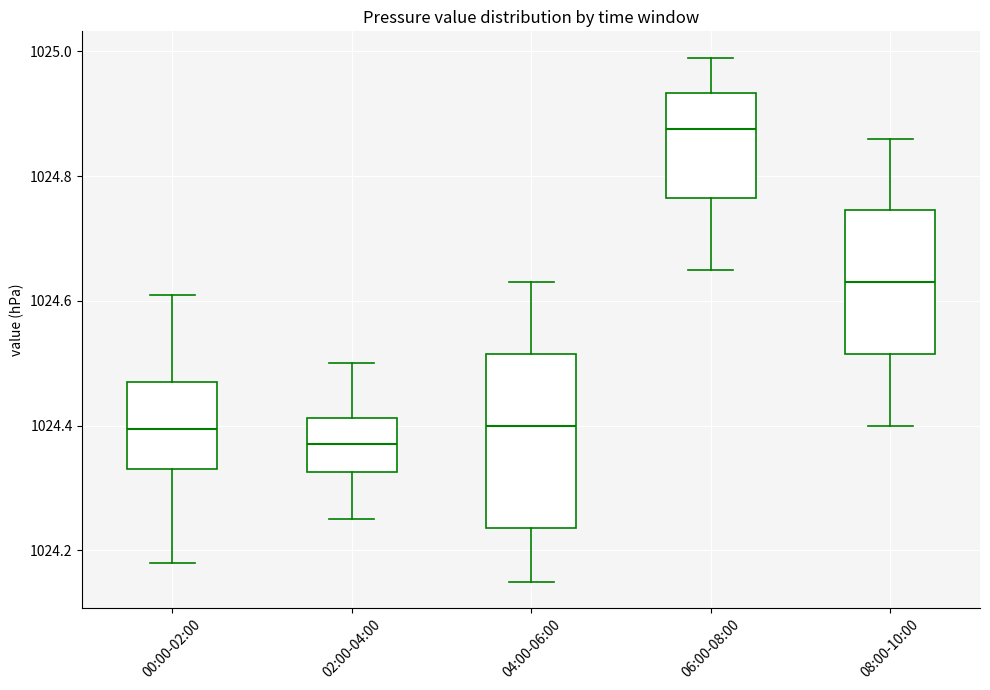

Reading left to right, read every box against the y-axis: the position of its median line, the range the box covers, and the ends of its whiskers. The values are not printed on the chart, so give them approximately, as read against the axis.

00:00-02:00: median 1024.40, box 1024.34 to 1024.48, whiskers 1024.18 to 1024.62
02:00-04:00: median 1024.38, box 1024.32 to 1024.42, whiskers 1024.26 to 1024.50
04:00-06:00: median 1024.40, box 1024.24 to 1024.52, whiskers 1024.16 to 1024.64
06:00-08:00: median 1024.88, box 1024.76 to 1024.94, whiskers 1024.66 to 1025.00
08:00-10:00: median 1024.64, box 1024.52 to 1024.74, whiskers 1024.40 to 1024.86